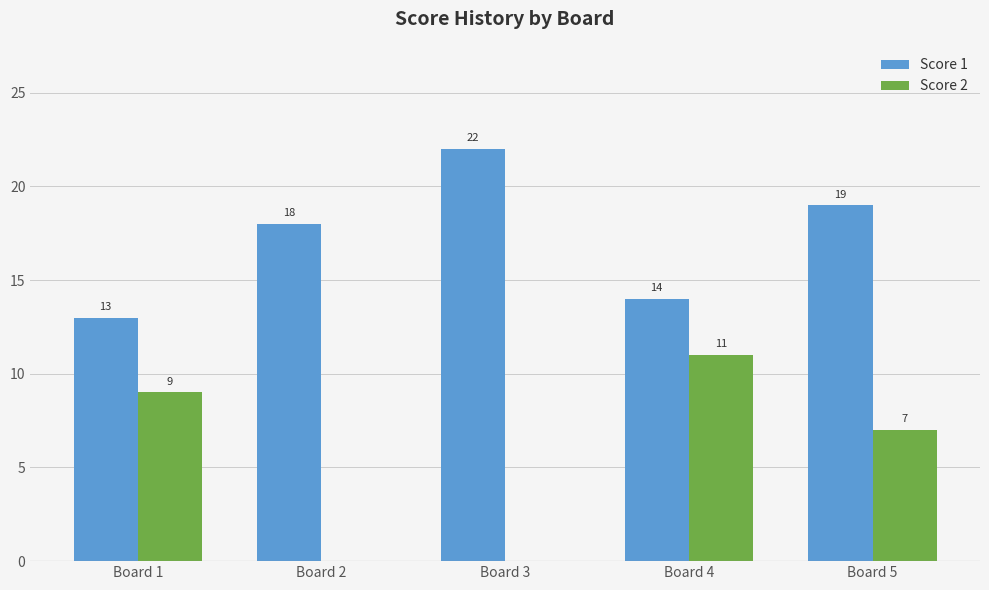

What is the average value of the Score 1 series?

17